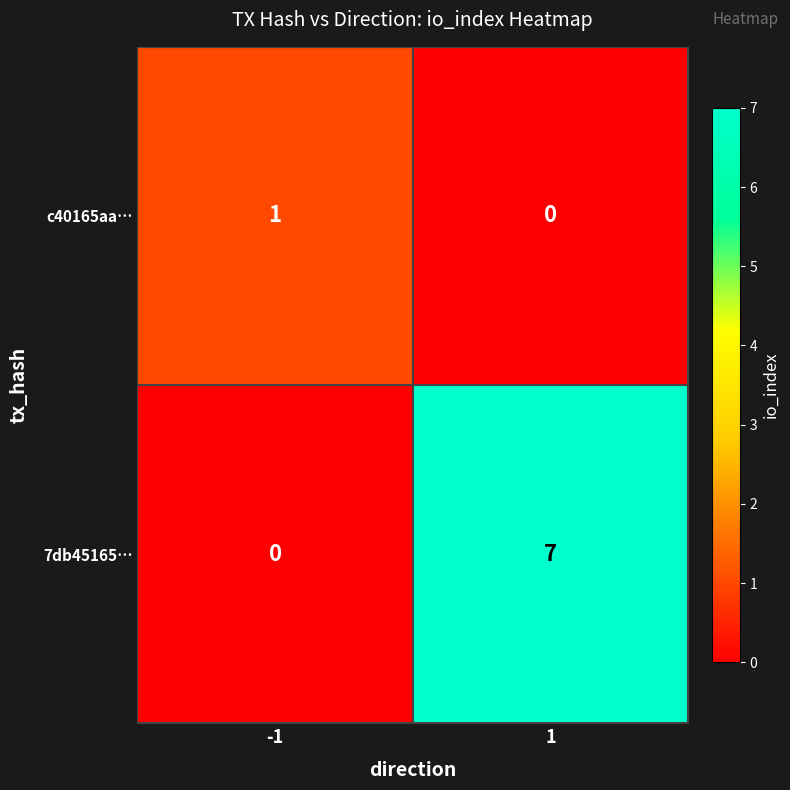

Which series changed the most between -1 and 1?

7db45165…